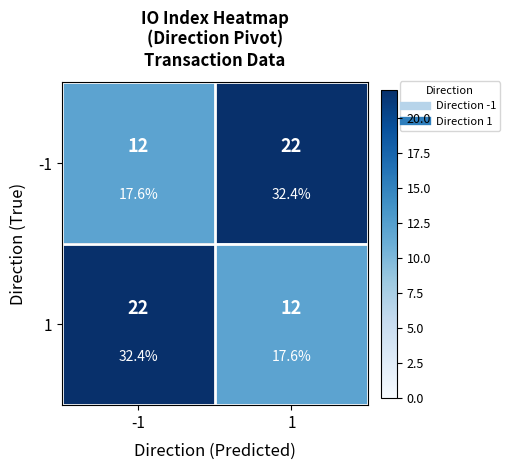

Which series has the largest total across all categories?

-1